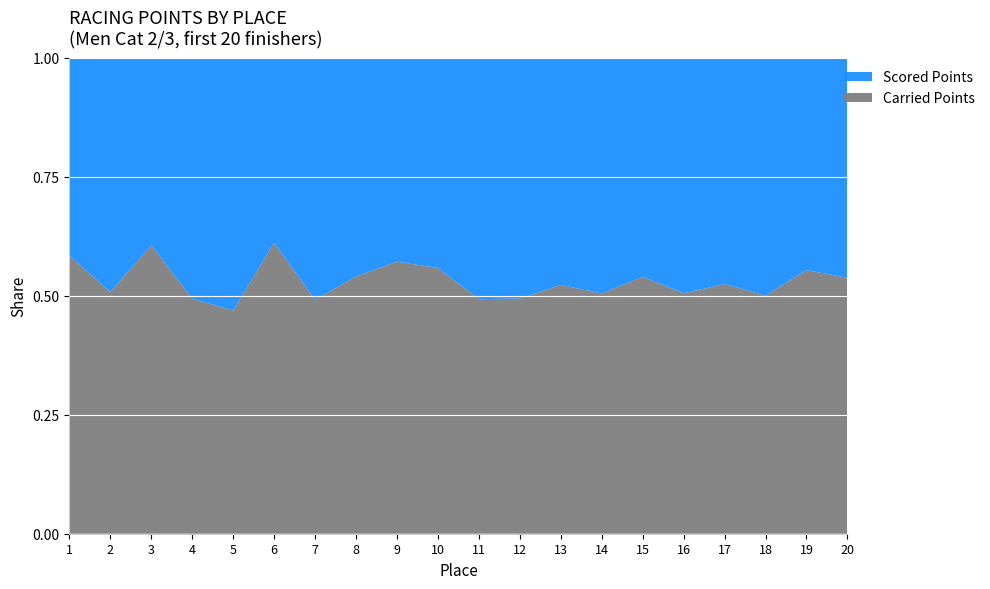

Reading left to right, extract all data points from this chart.

Carried Points: 0=276.6	1=209.1	2=320.4	3=208.8	4=193.7	5=354.4	6=223.0	7=278.4	8=323.4	9=313.6	10=246.6	11=253.3	12=290.3	13=276.1	14=324.1	15=288.1	16=317.5	17=293.8	18=371.3	19=354.6
Scored Points: 0=196.8	1=202.5	2=208.1	3=213.8	4=219.5	5=225.1	6=230.8	7=236.5	8=242.2	9=247.8	10=253.5	11=259.2	12=264.9	13=270.5	14=276.2	15=281.9	16=287.6	17=293.2	18=298.9	19=304.6